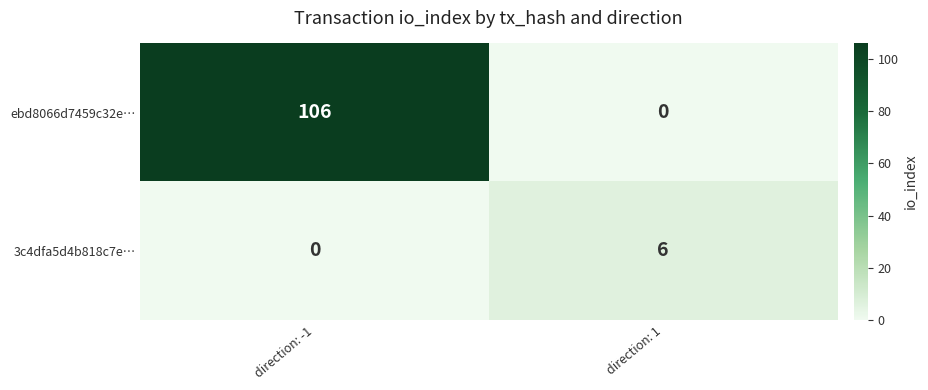

Rank the series at direction: 1 from highest to lowest value.

3c4dfa5d4b818c7e…, ebd8066d7459c32e…